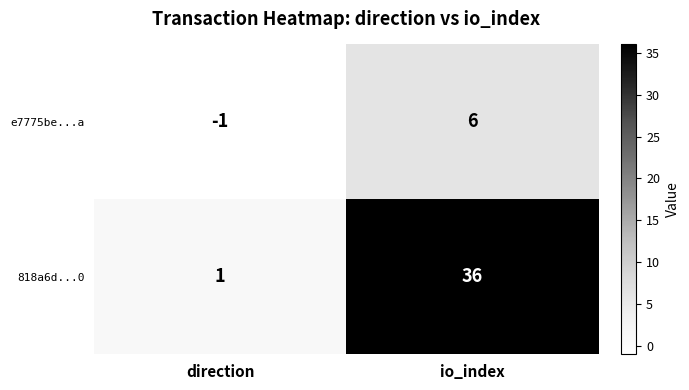

Rank the series by their average value, from highest to lowest.

818a6d...0, e7775be...a